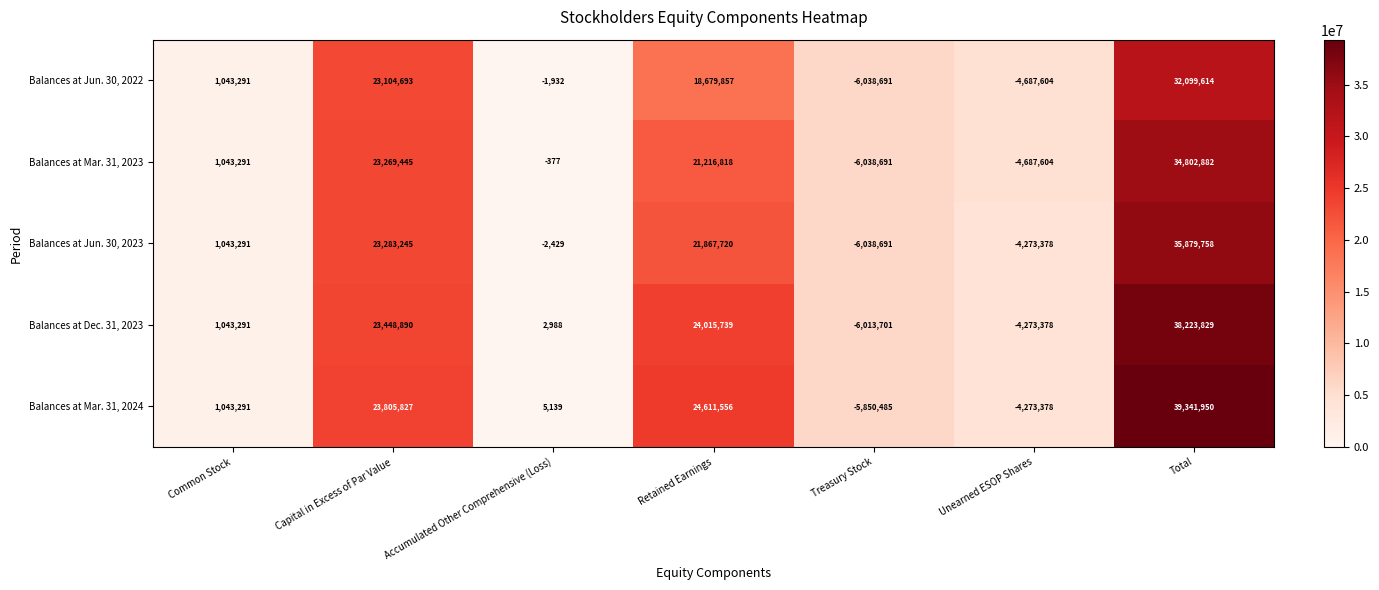

At how many categories does at least one series exceed 2816325?

3